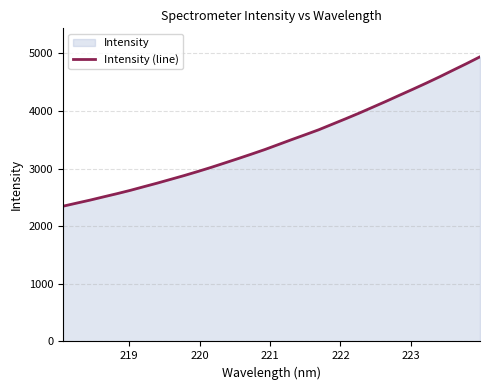

What is the greatest value displayed?

4940.5